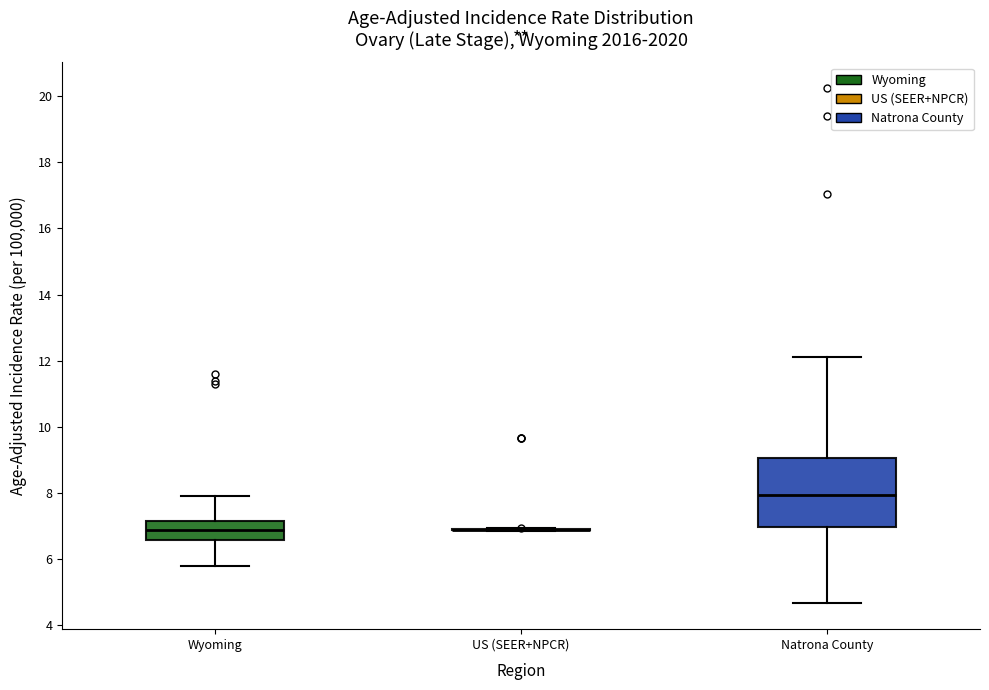

Reading left to right, read every box against the y-axis: the position of its median line, the range the box covers, and the ends of its whiskers. The values are not printed on the chart, so give them approximately, as read against the axis.

Wyoming: median 6.8, box 6.6 to 7.2, whiskers 5.8 to 8.0
US (SEER+NPCR): box collapsed to a line at 6.8, whiskers 6.8 to 7.0
Natrona County: median 8.0, box 7.0 to 9.0, whiskers 4.6 to 12.2